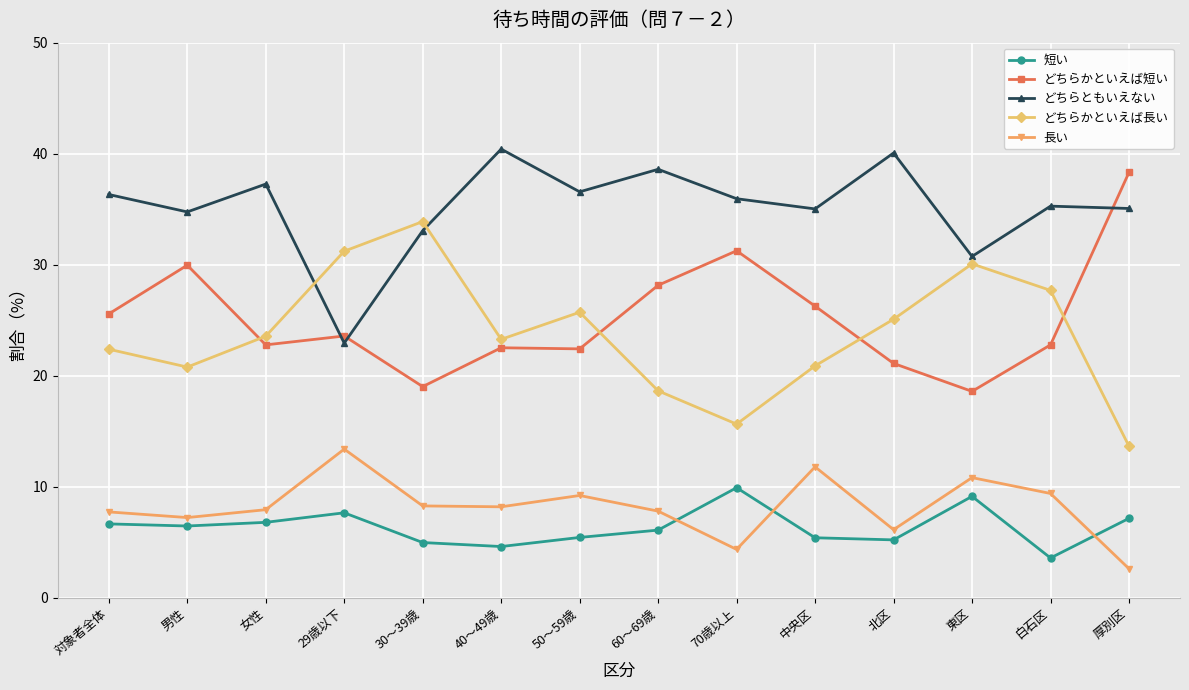

True or false: どちらともいえない has a value of 40.1 at 北区.

True